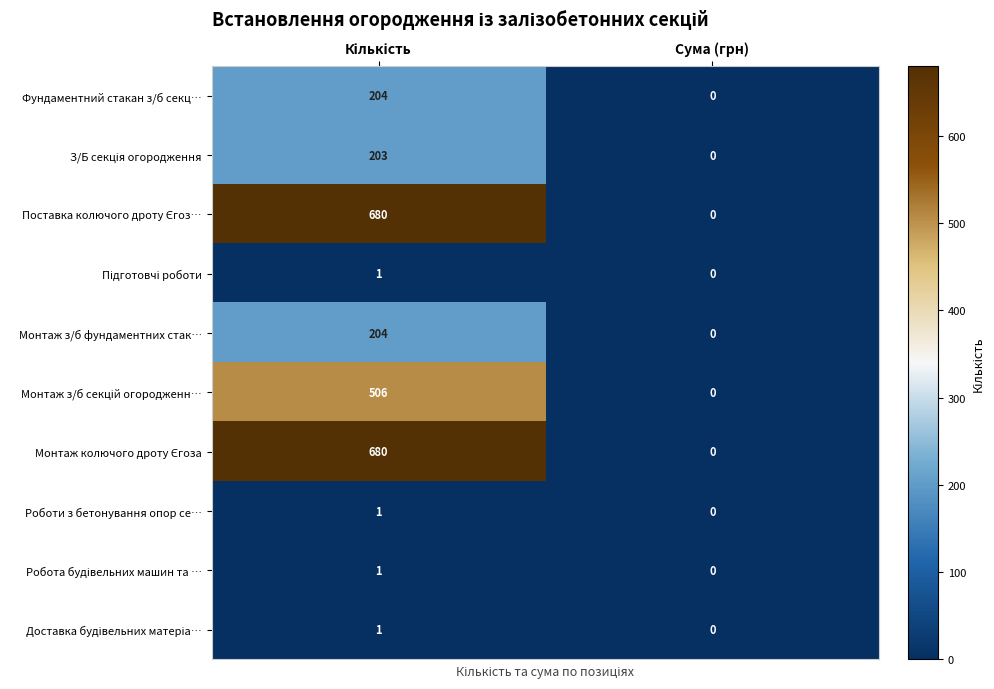

What is the difference between the maximum and minimum values in the Монтаж з/б фундаментних стак… series?

204